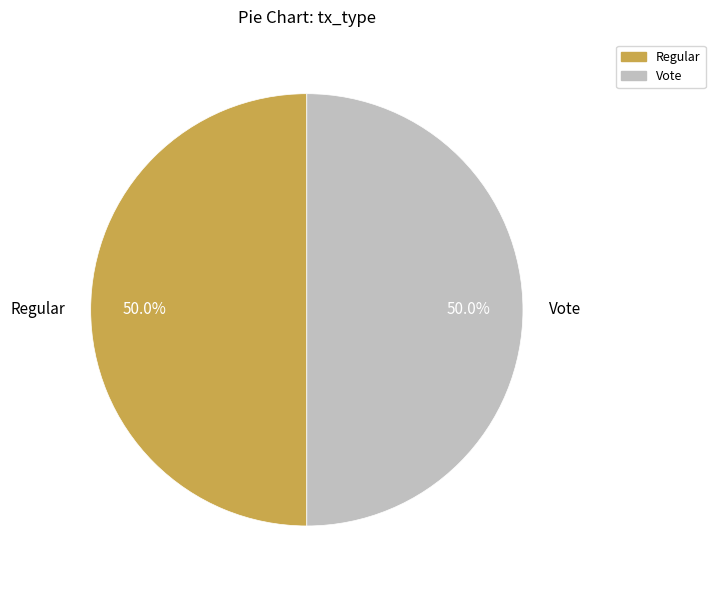

What portion of the pie excludes Regular?

50.0%